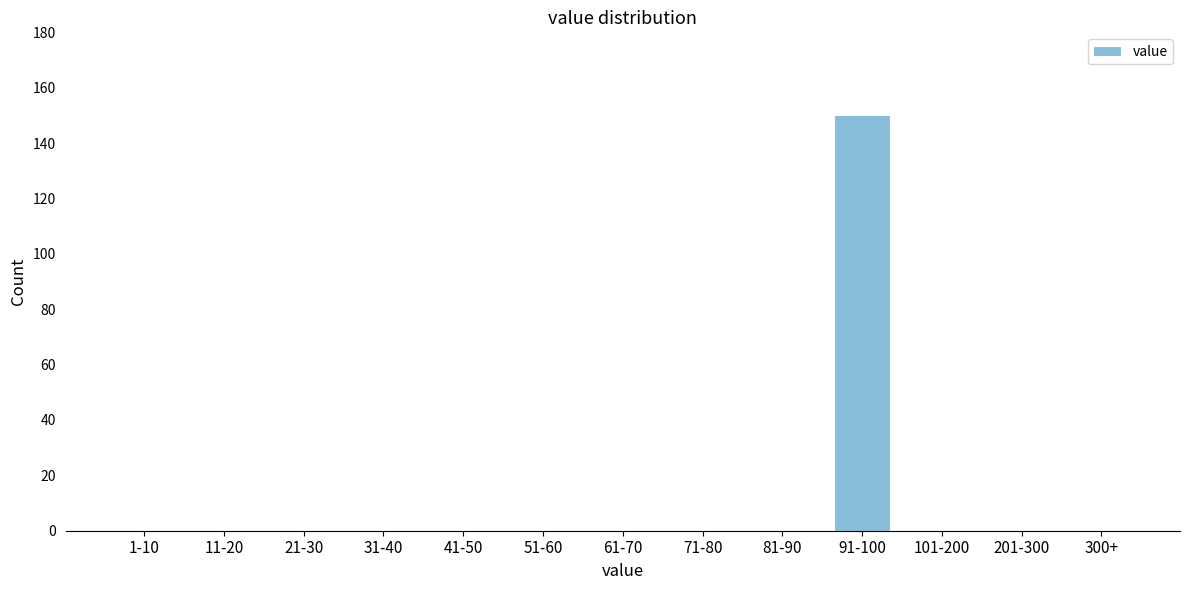

Reading left to right, list all the values displayed in this chart.

1-10=0	11-20=0	21-30=0	31-40=0	41-50=0	51-60=0	61-70=0	71-80=0	81-90=0	91-100=150	101-200=0	201-300=0	300+=0